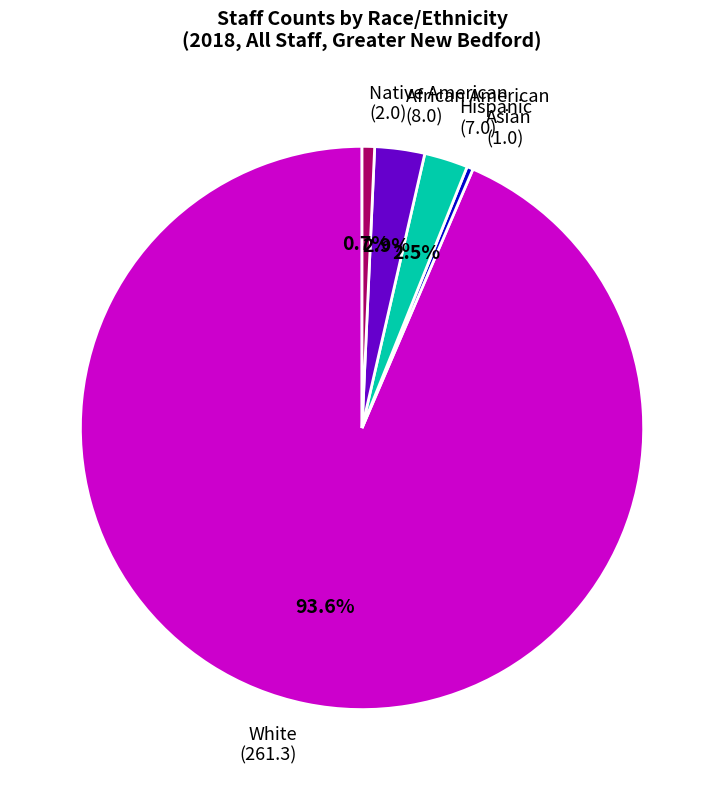

Which has a higher value, African American (8.0) or White (261.3)?

White (261.3)